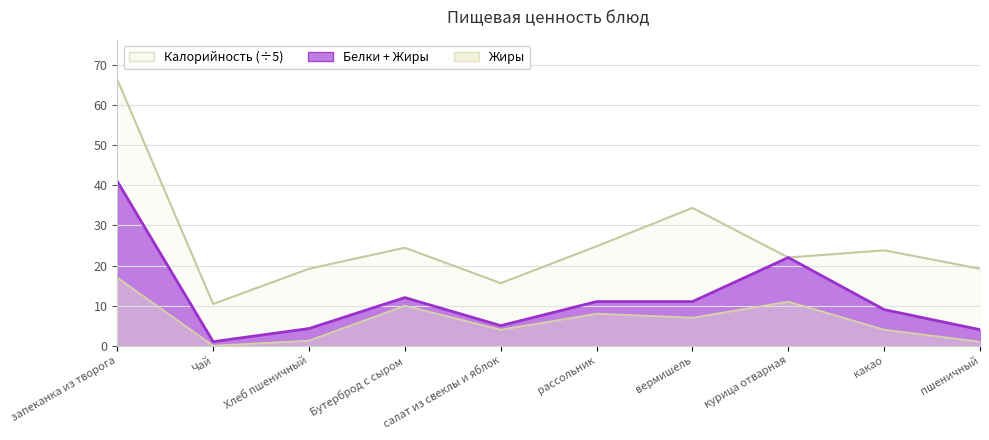

What is the sum of all Калорийность values?

260.2